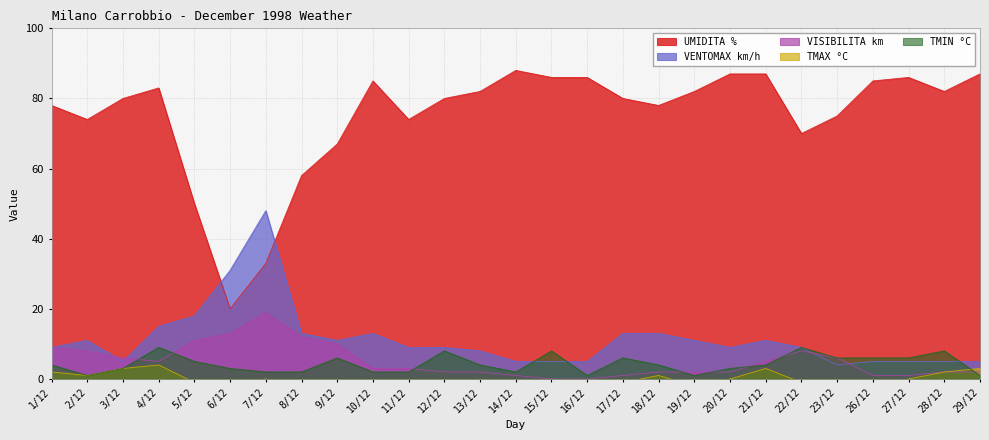

At which category is the sum across all series the highest?

4/12